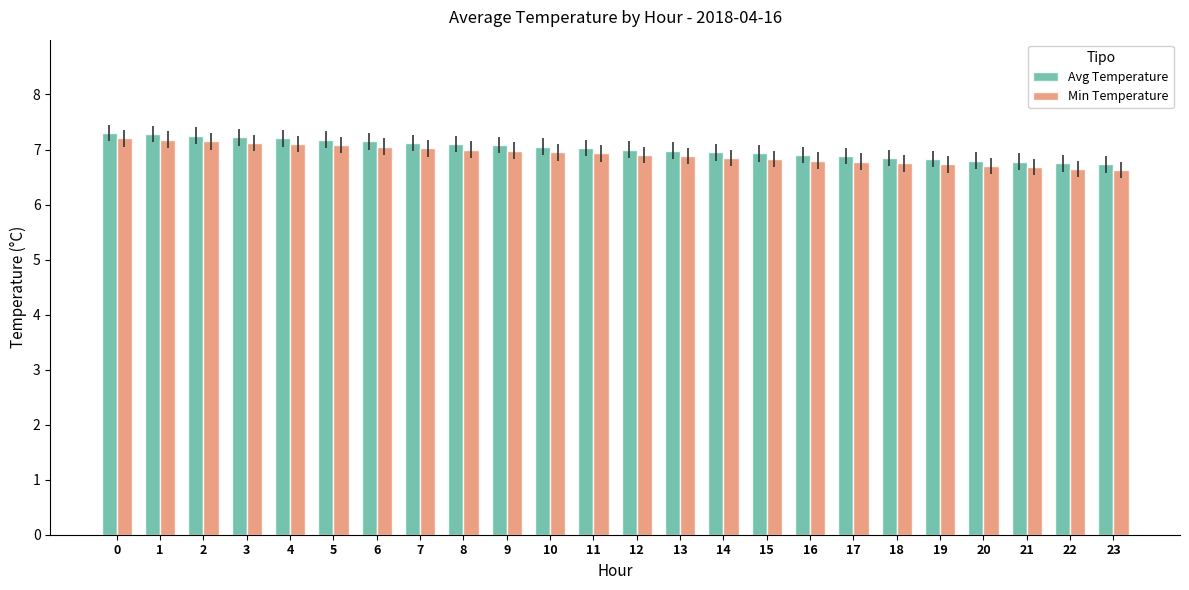

The value of Avg Temperature at 5 is 11.6. True or false?

False